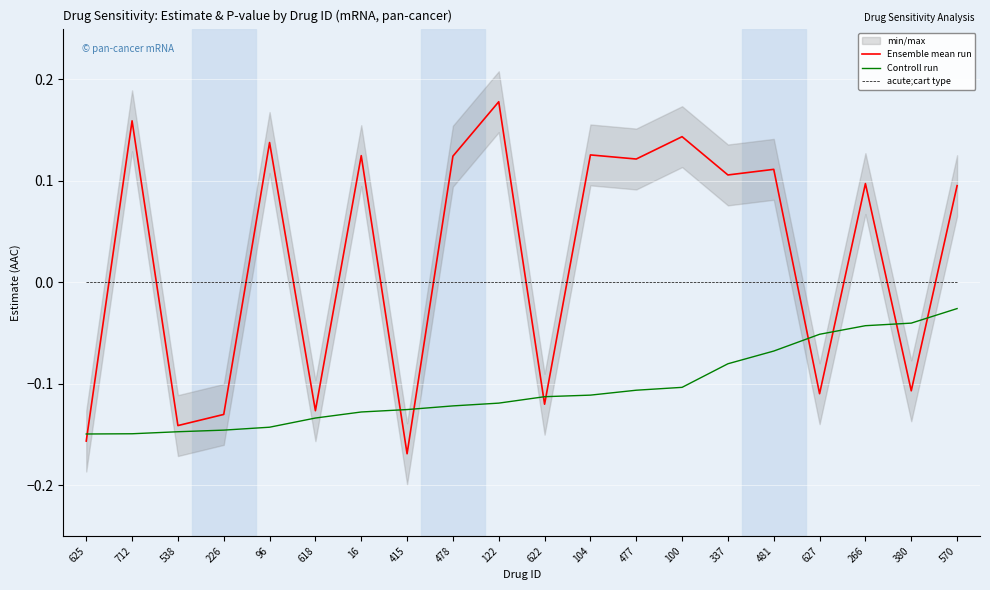

What is the sum of the Controll run values at 627 and 478?

-0.2